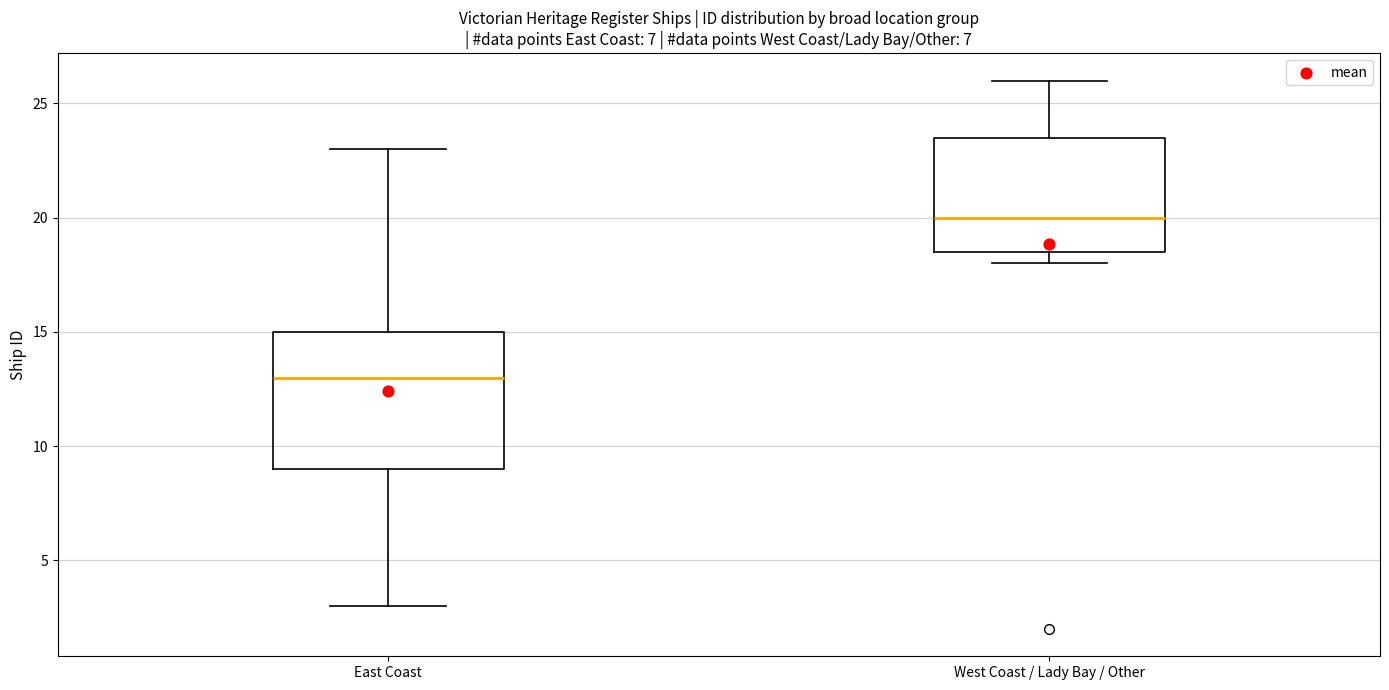

Which box has the highest median line?

West Coast / Lady Bay / Other